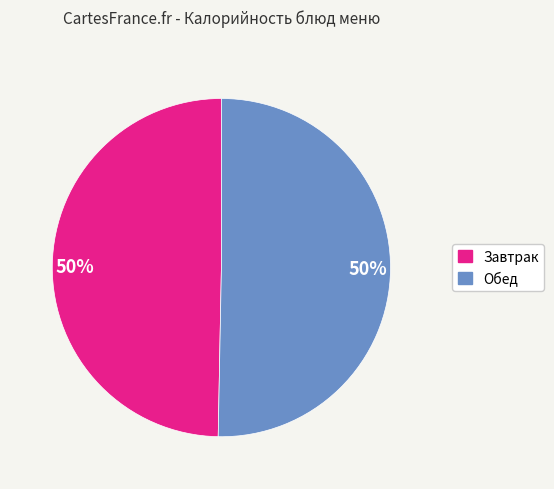

To the nearest percent, what is the average slice percentage?

50%